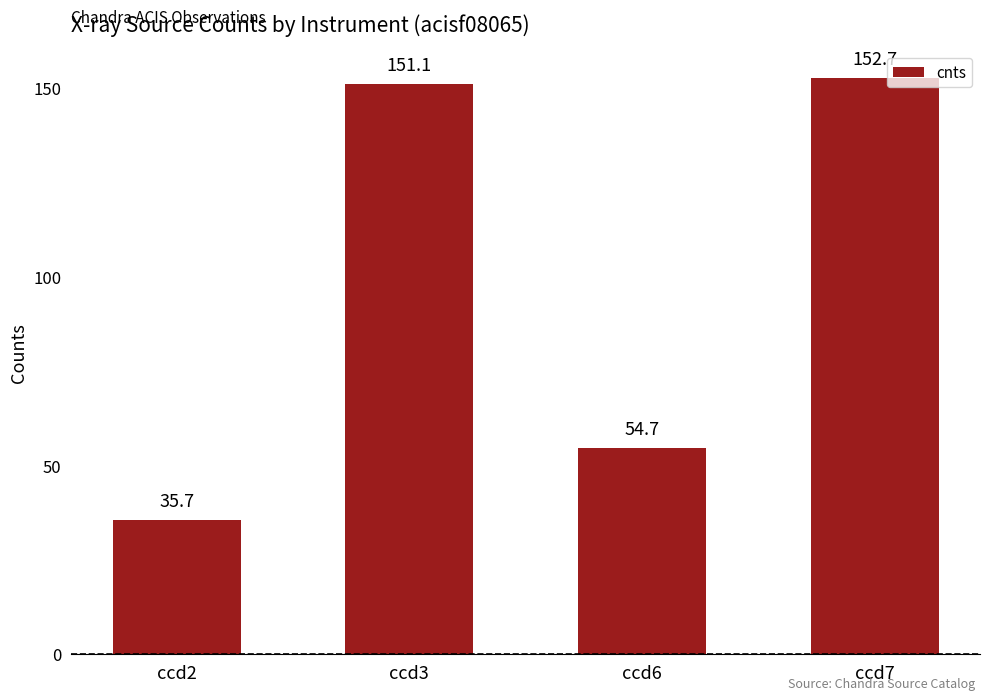

What is the change in value from ccd3 to ccd6?

-96.4